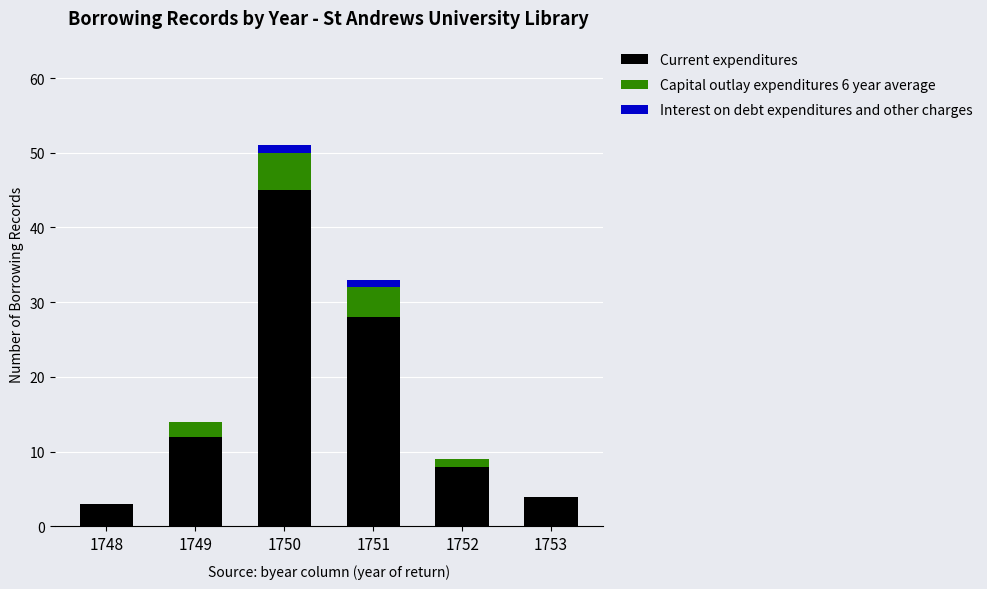

At which label does Current expenditures reach its peak?

1750